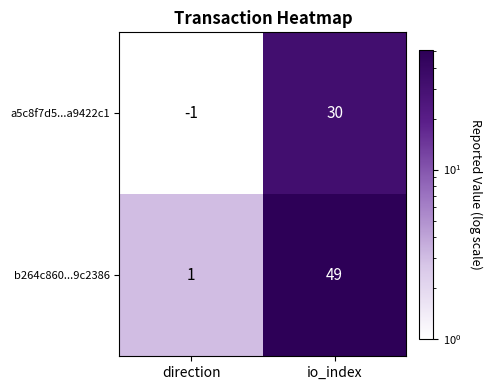

What is the sum of the b264c860...9c2386 values at direction and io_index?

50